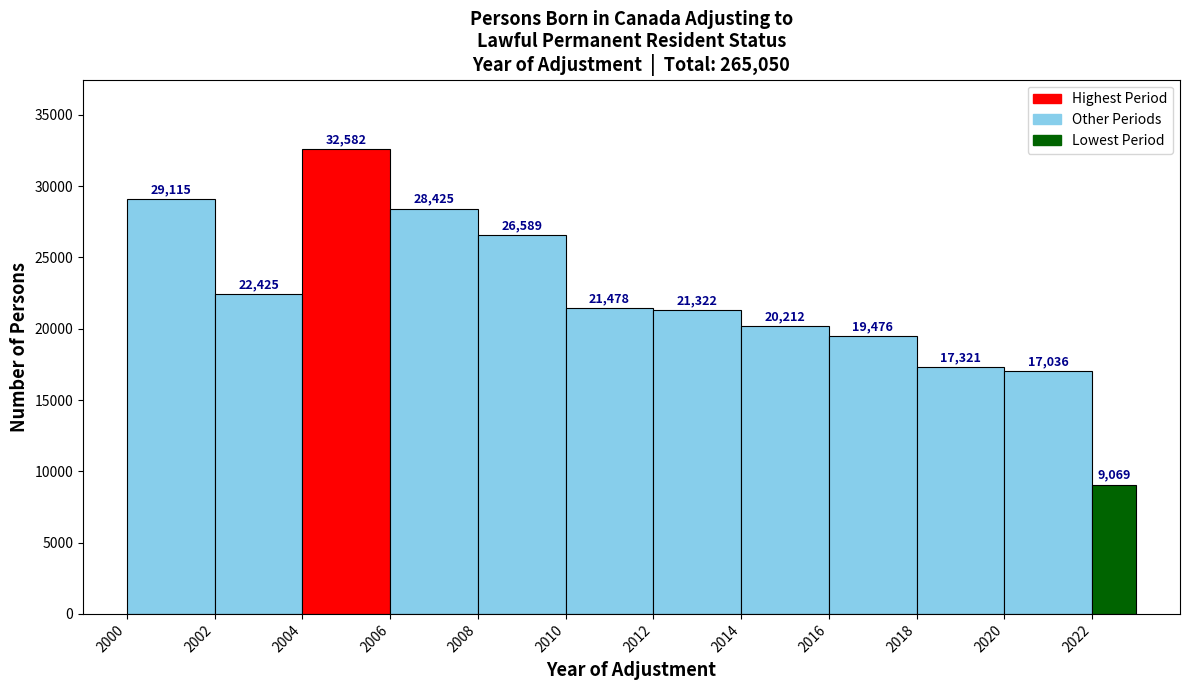

Over which range of the x-axis is the bar tallest?

2004 to 2006